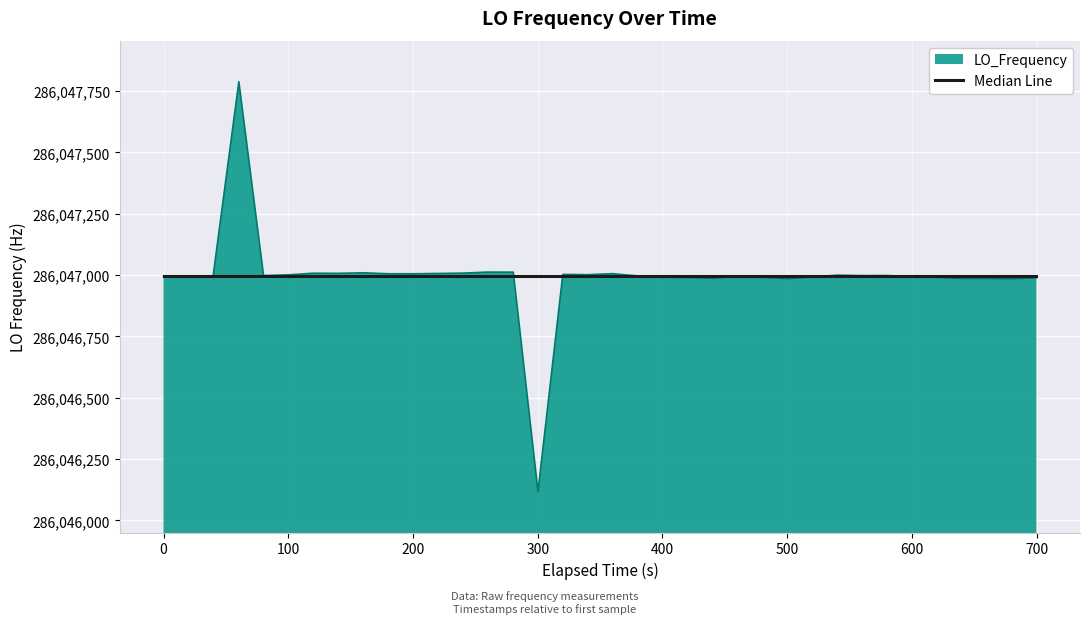

Which series has the widest spread of values?

LO_Frequency